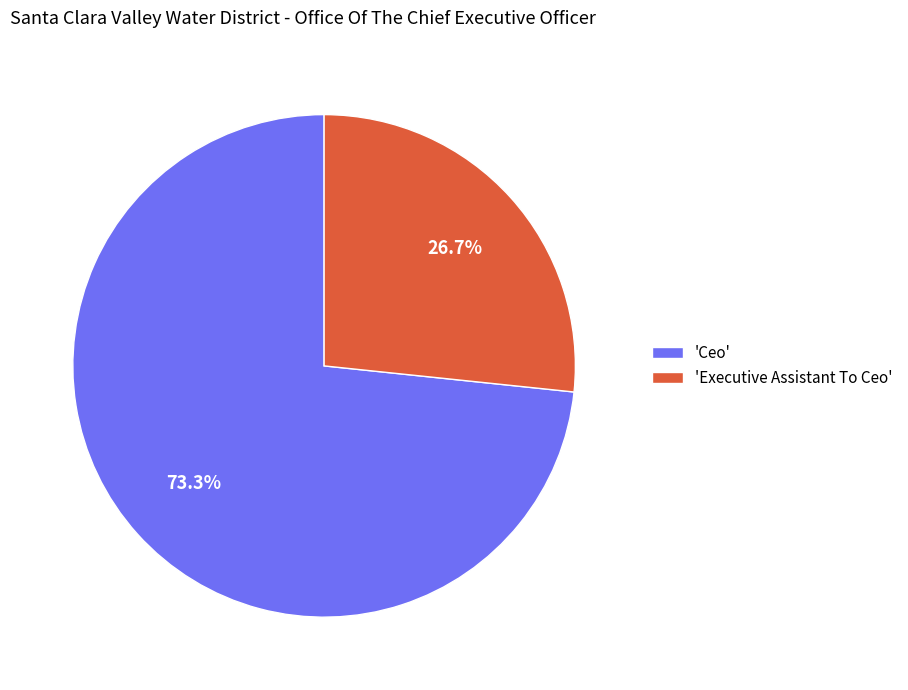

Combined, do 'Ceo' and 'Executive Assistant To Ceo' account for over 50%?

Yes